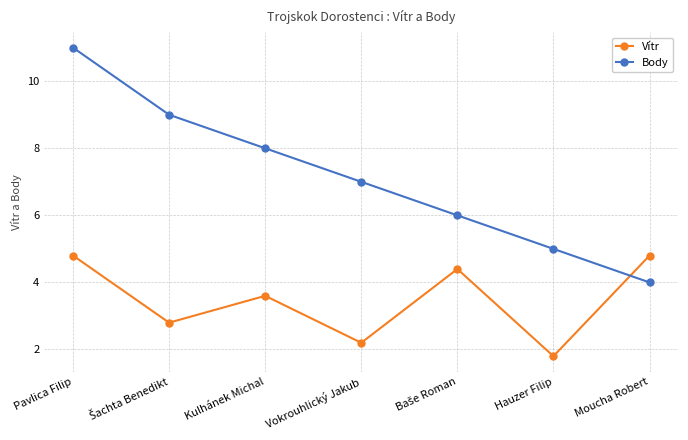

How many distinct data groups are displayed?

2